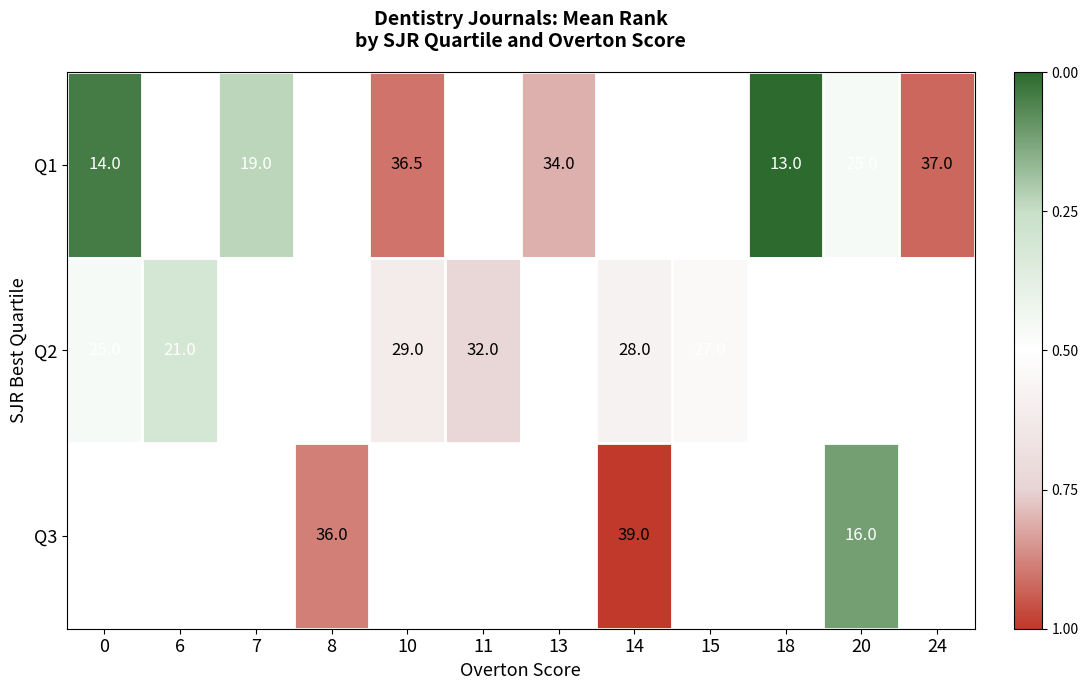

Which series has the largest range (max minus min)?

Q1